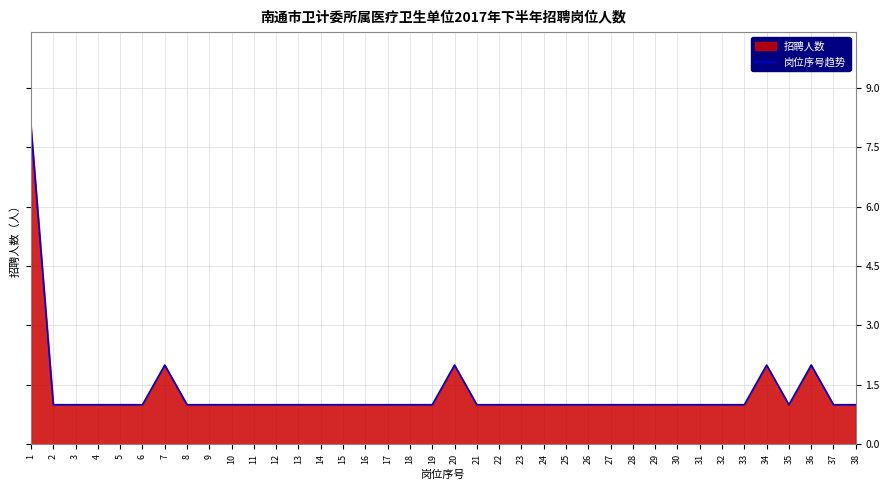

What is the value of the 3rd point from the left?

1